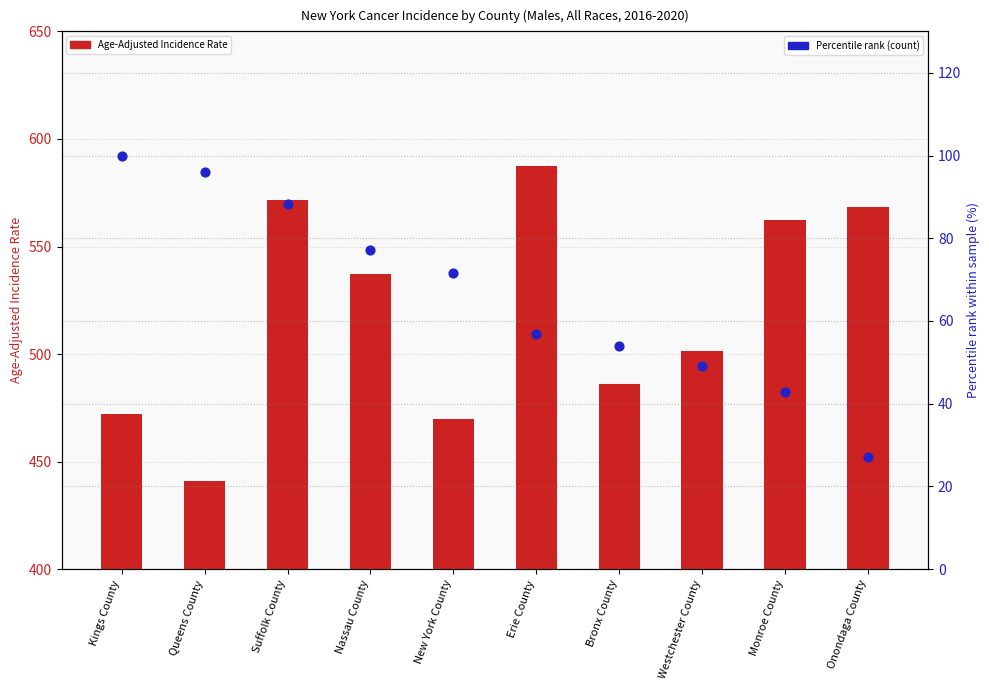

Which series has the widest spread of Y values?

Age-Adjusted Incidence Rate